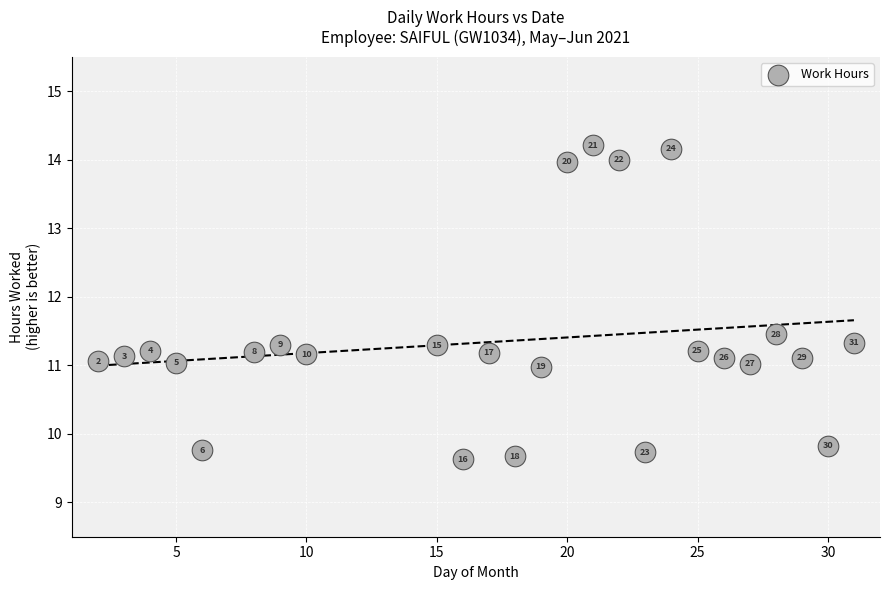

What is the range of Y values (max minus min)?

4.6